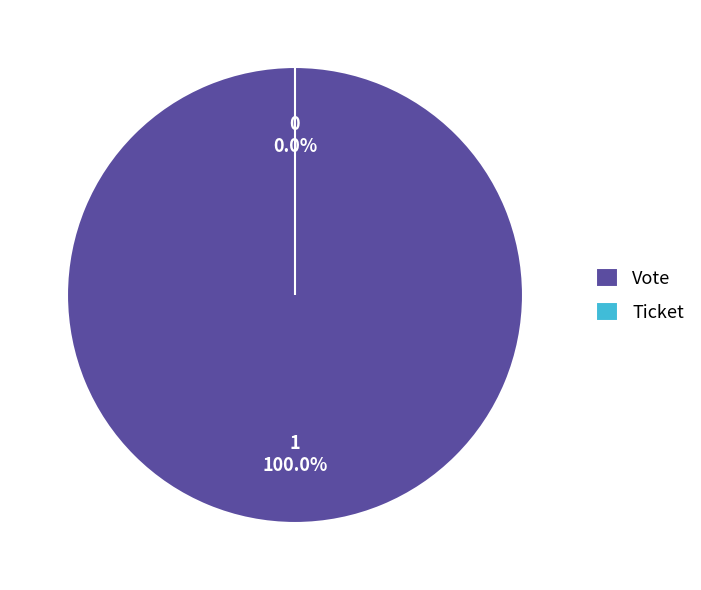

Do Ticket and Vote together represent more than half of the pie?

Yes